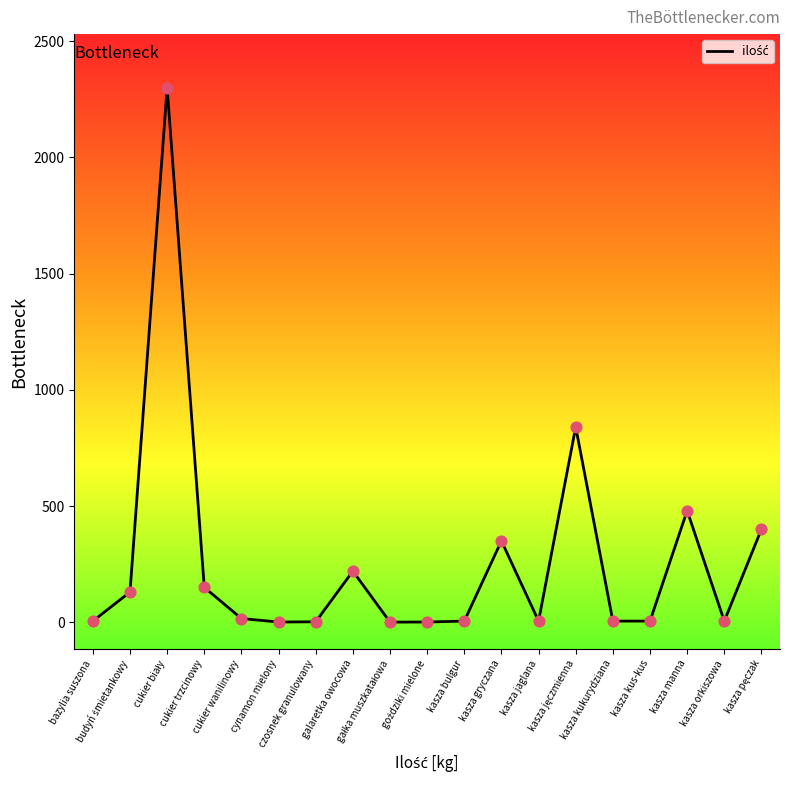

What is the change in value from czosnek granulowany to kasza manna?

+478.0